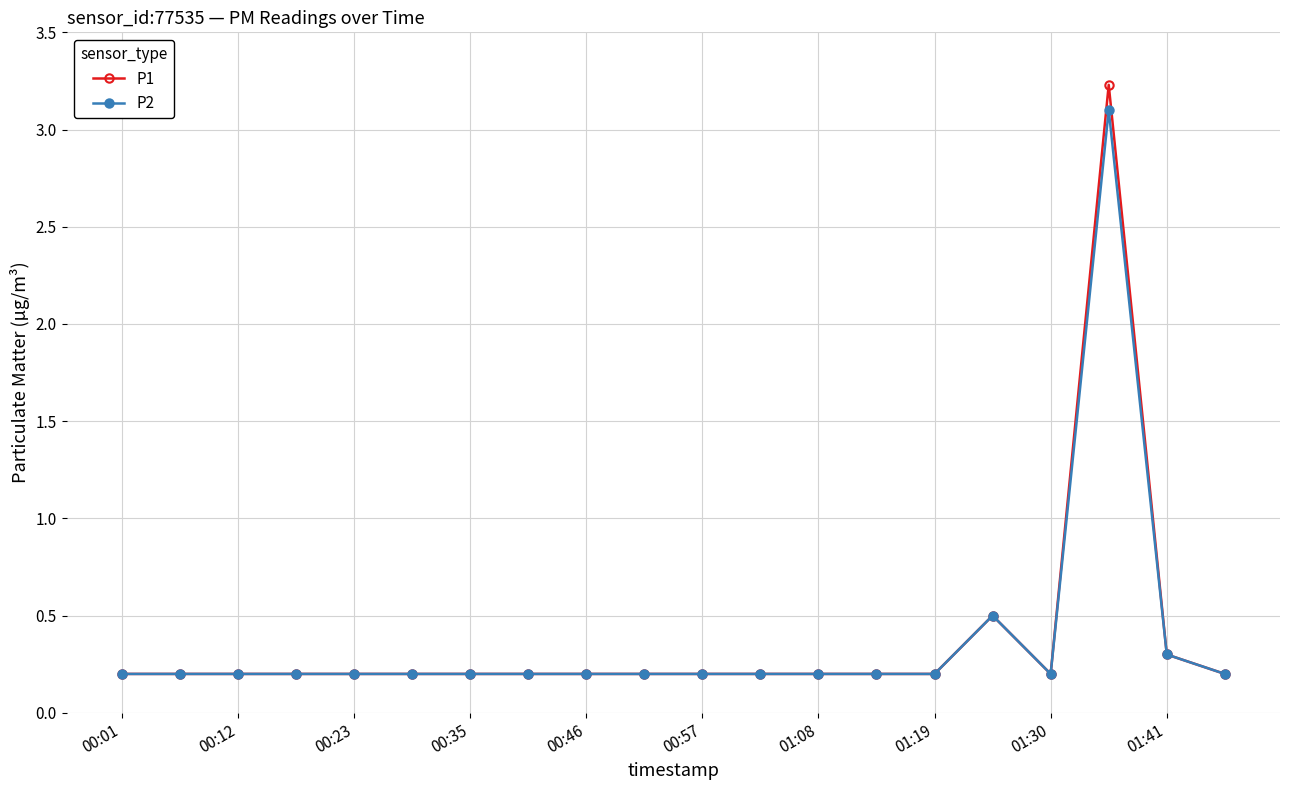

Which series has the widest spread of values?

P1